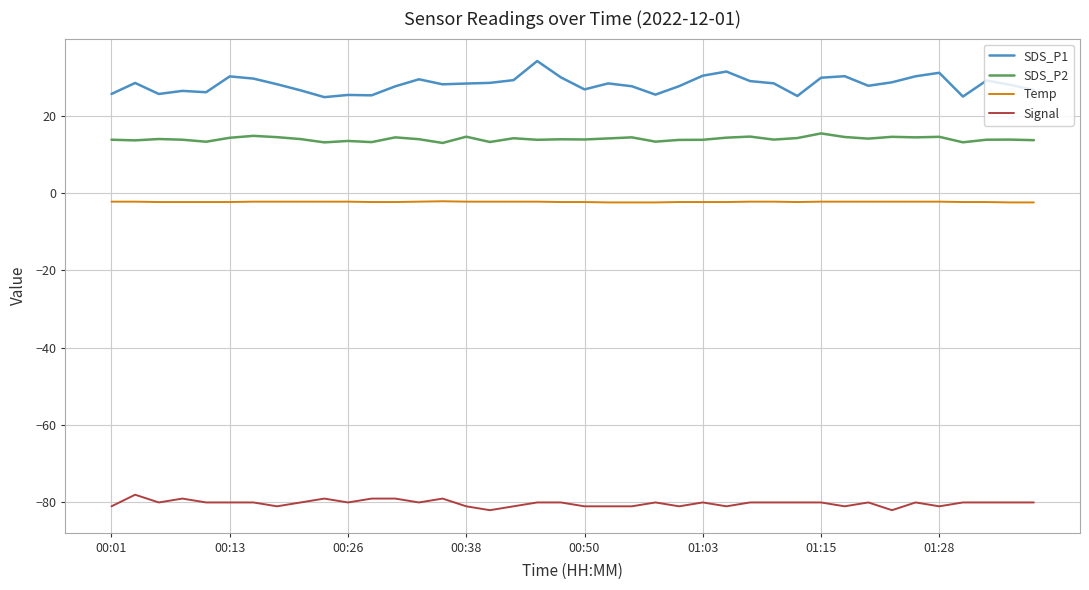

Which series has the largest total across all categories?

SDS_P1